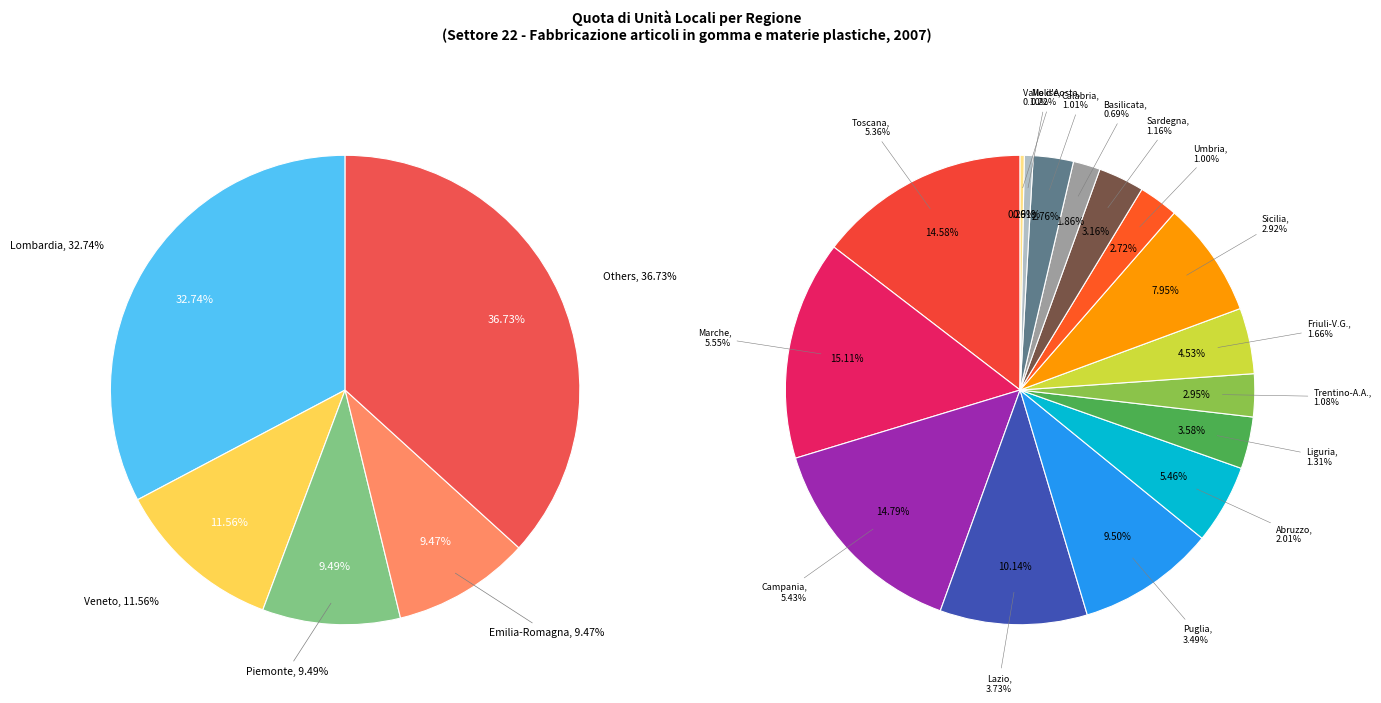

Rank the categories by value from lowest to highest.

Valle d'Aosta, Molise, Basilicata, Umbria, Calabria, Trentino-Alto Adige, Sardegna, Liguria, Friuli-Venezia Giulia, Abruzzo, Sicilia, Puglia, Lazio, Toscana, Campania, Marche, Emilia-Romagna, Piemonte, Veneto, Lombardia